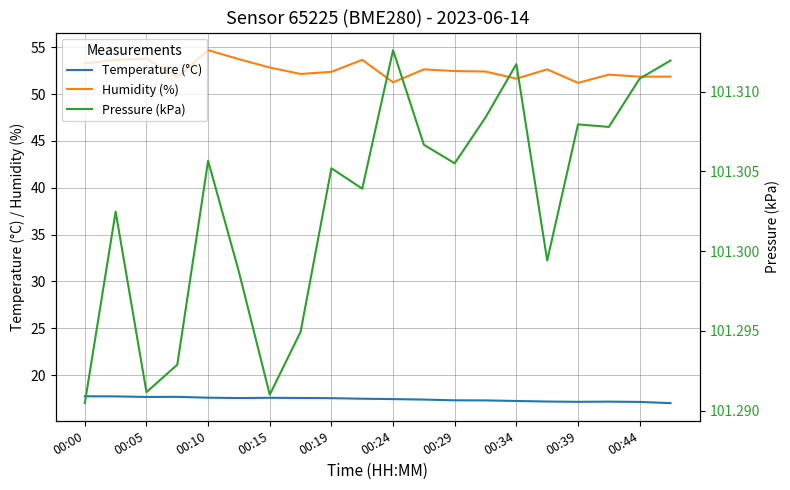

True or false: Temperature (°C) and Humidity (%) cross at least once.

False